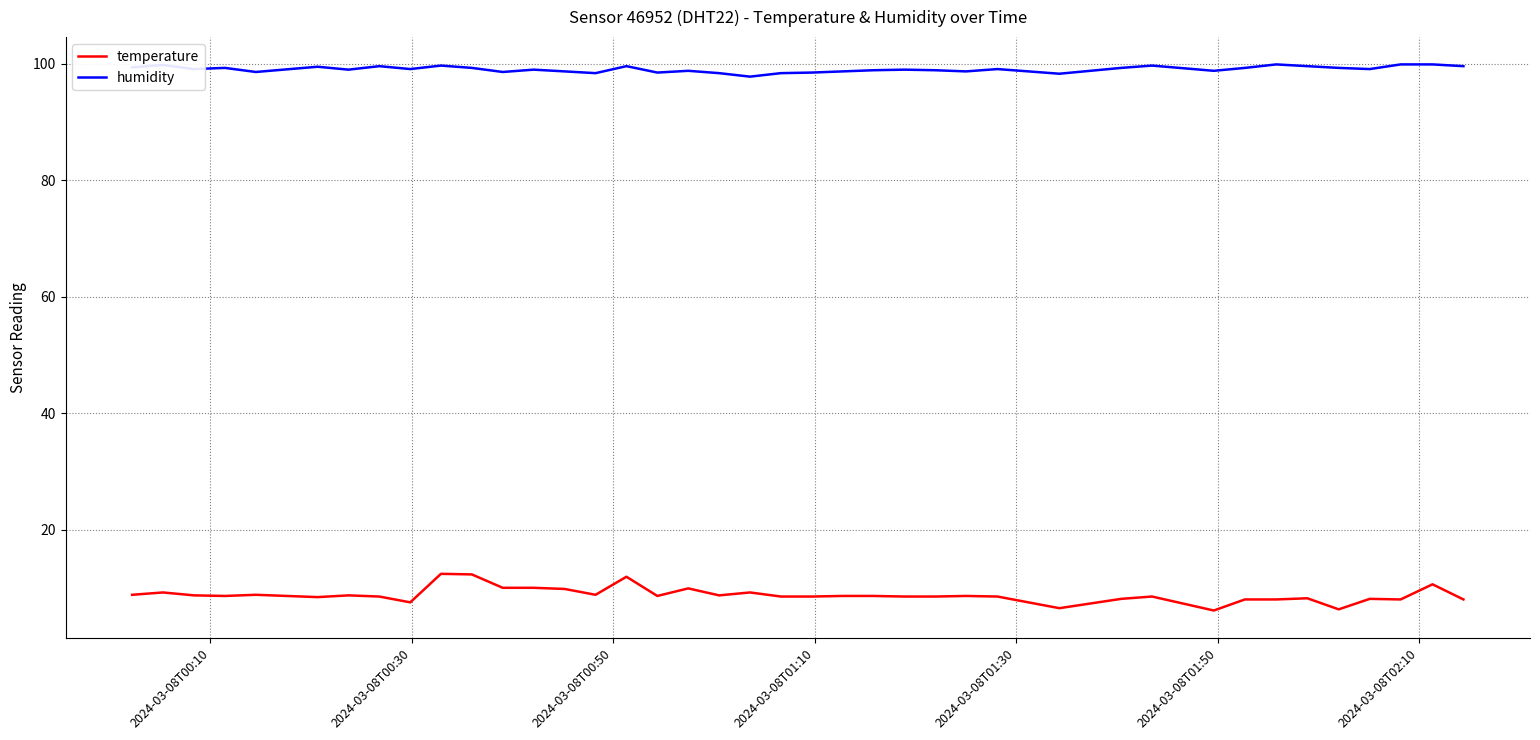

List the series in order of their peak value, highest first.

humidity, temperature